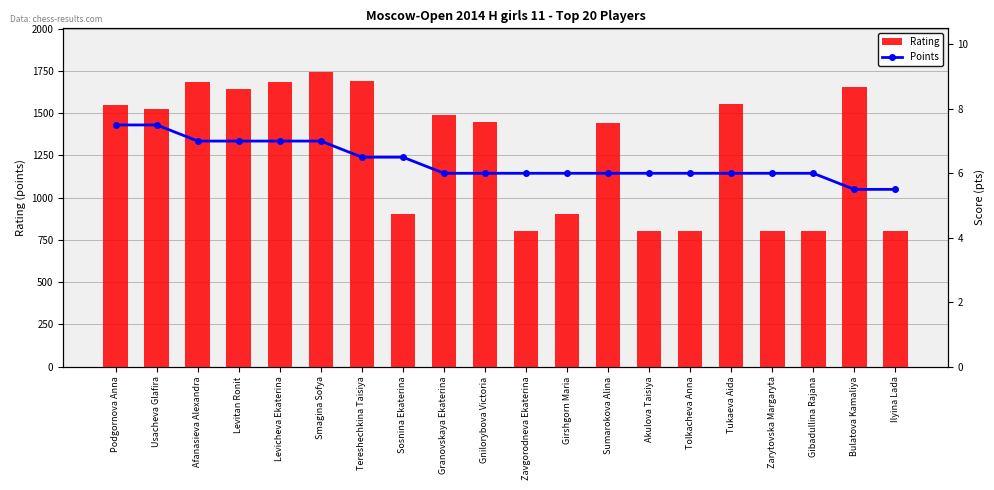

The value of Points at Tereshechkina Taisiya is 6.5. True or false?

True